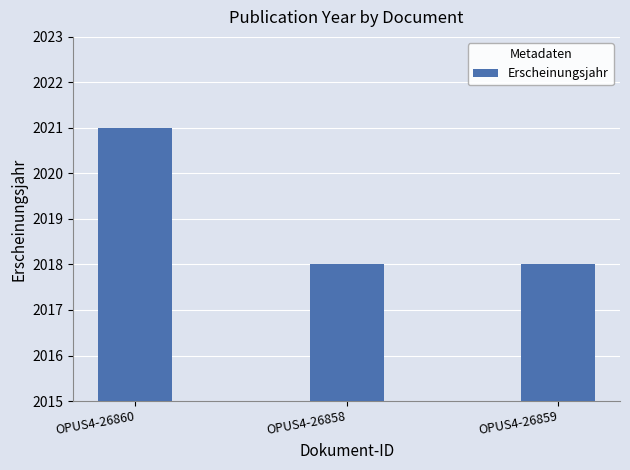

What is the difference between the values at OPUS4-26860 and OPUS4-26858?

3